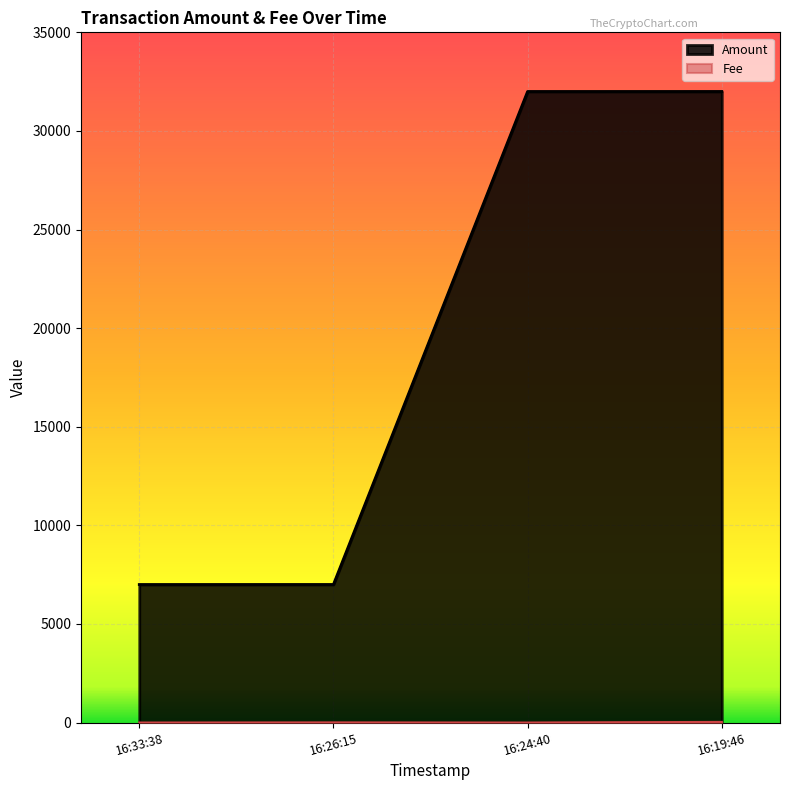

True or false: Amount has more than 2 points higher than both neighbors.

False